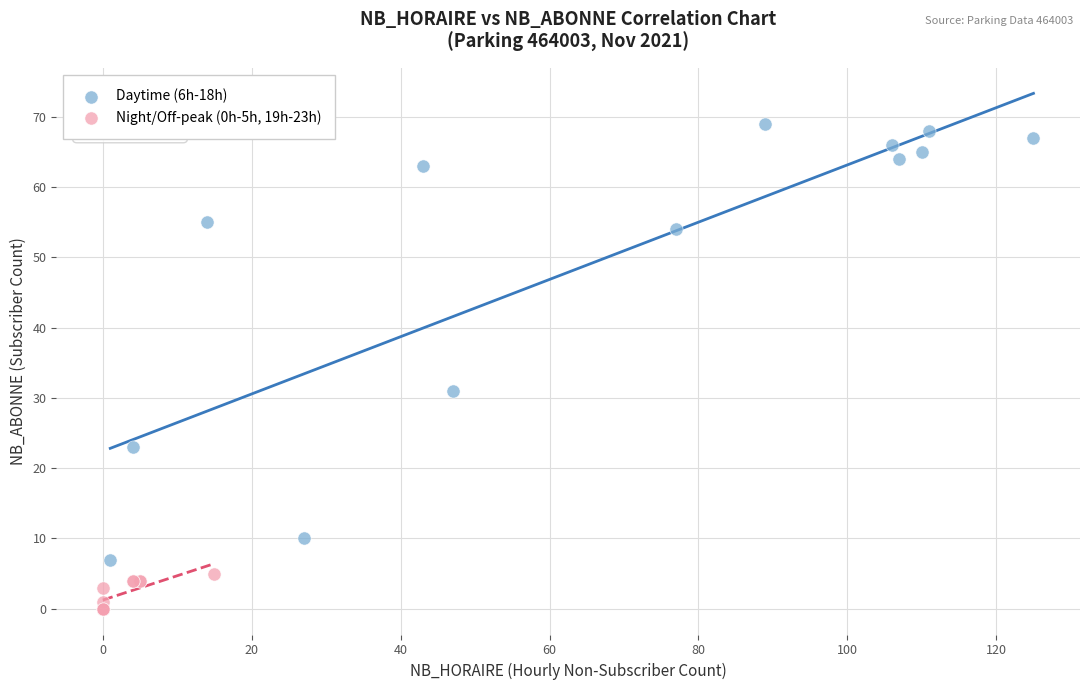

Which series has the widest spread of Y values?

Daytime (6h-18h)